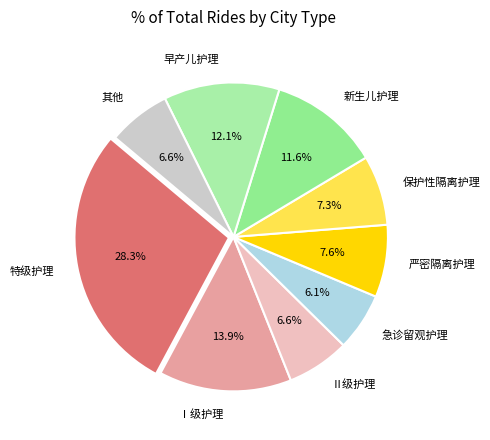

What is the largest slice in the pie chart?

特级护理